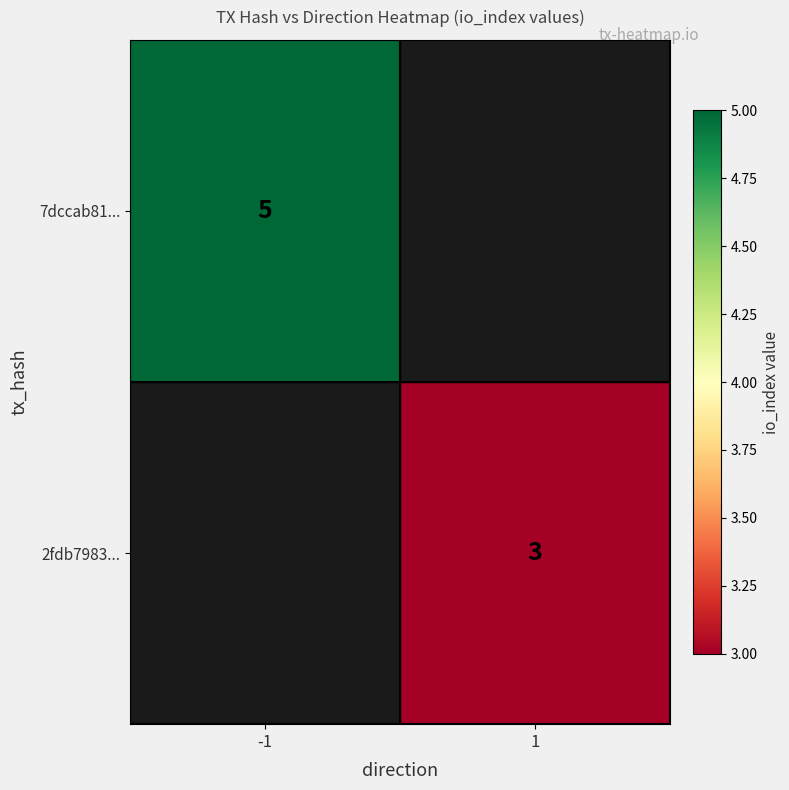

The value of 7dccab81... at -1 is 5. True or false?

True